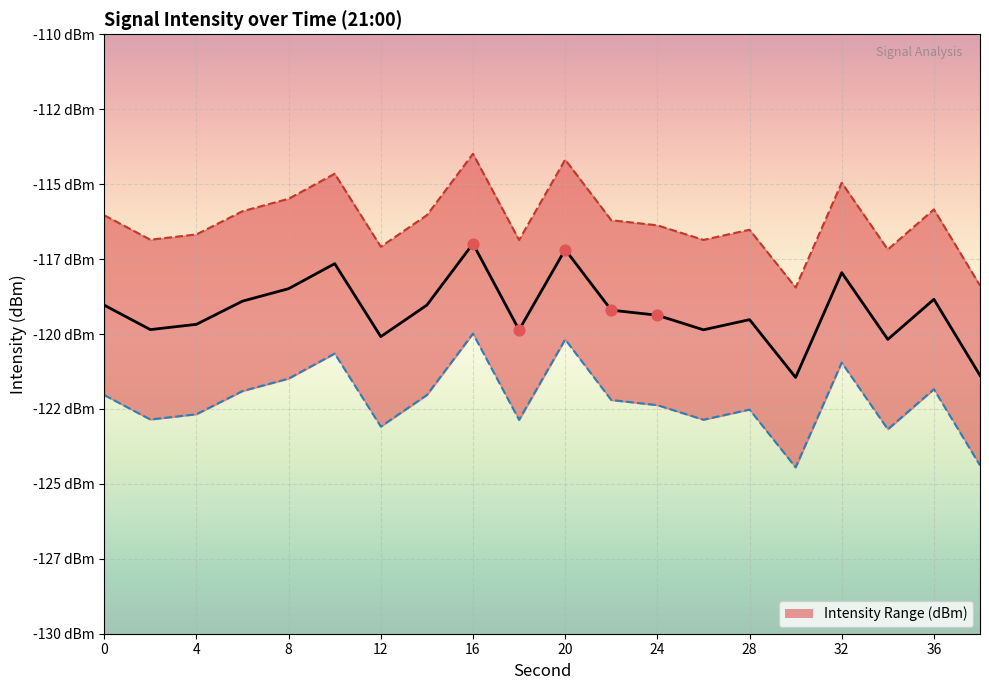

At which category is the sum across all series the highest?

16